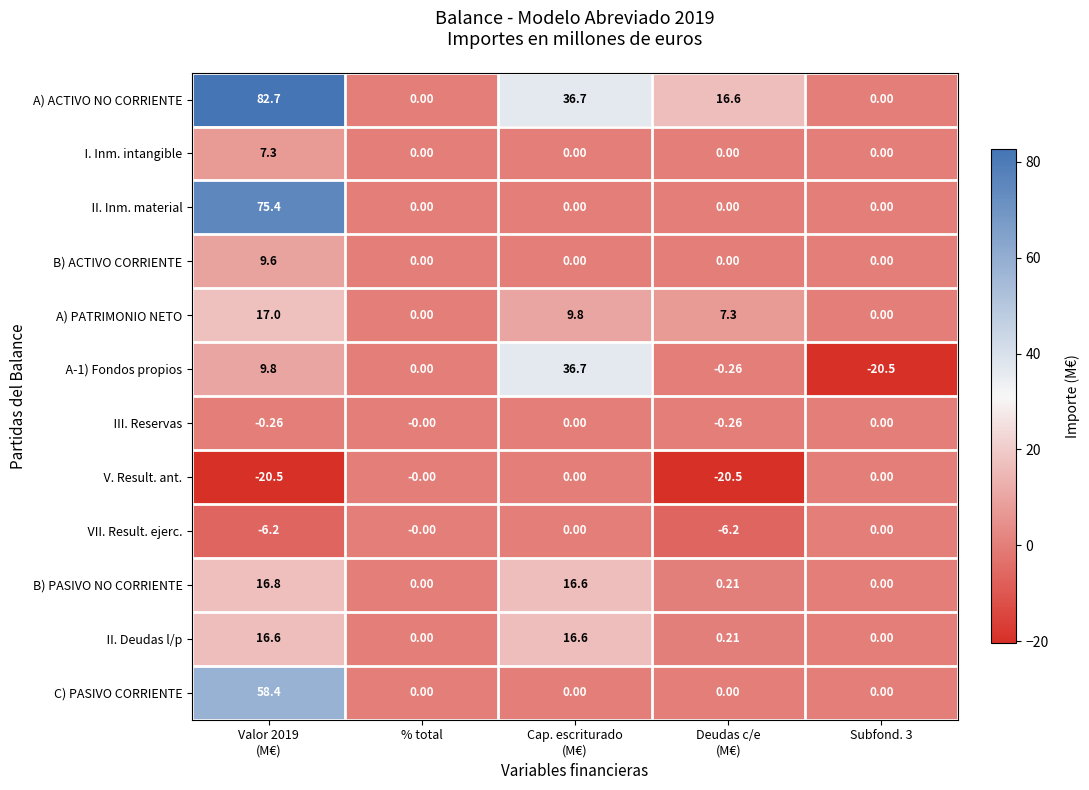

Which series has the largest total across all categories?

A) ACTIVO NO CORRIENTE